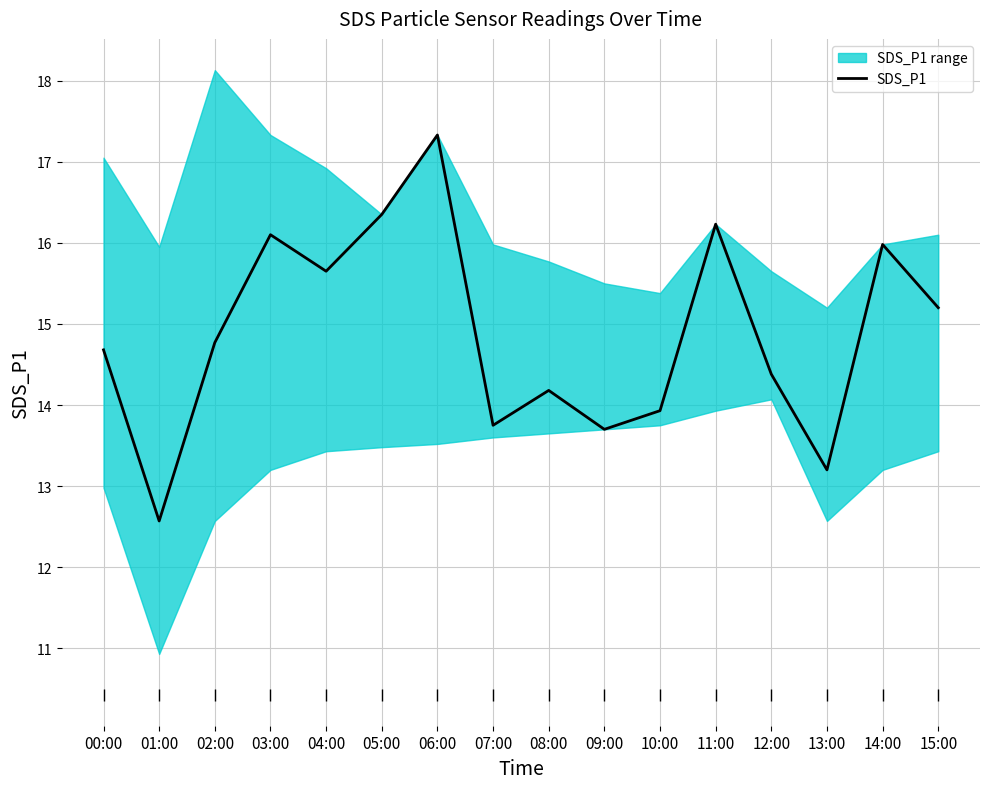

Reading left to right, extract all data points from this chart.

00:00=14.7	01:00=12.6	02:00=14.8	03:00=16.1	04:00=15.7	05:00=16.4	06:00=17.3	07:00=13.8	08:00=14.2	09:00=13.7	10:00=13.9	11:00=16.2	12:00=14.4	13:00=13.2	14:00=16.0	15:00=15.2